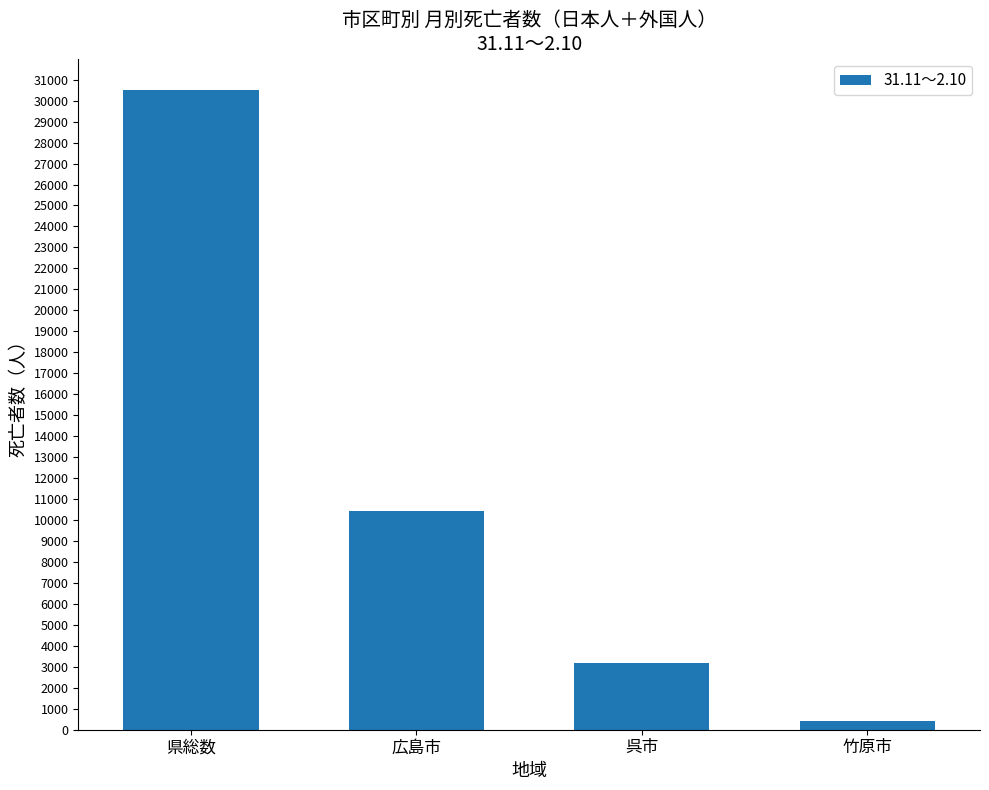

What is the smallest value displayed?

401